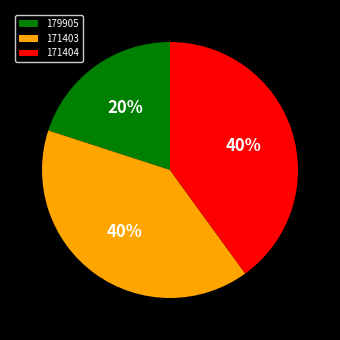

Is the sum of 171403 and 171404 greater than half?

Yes